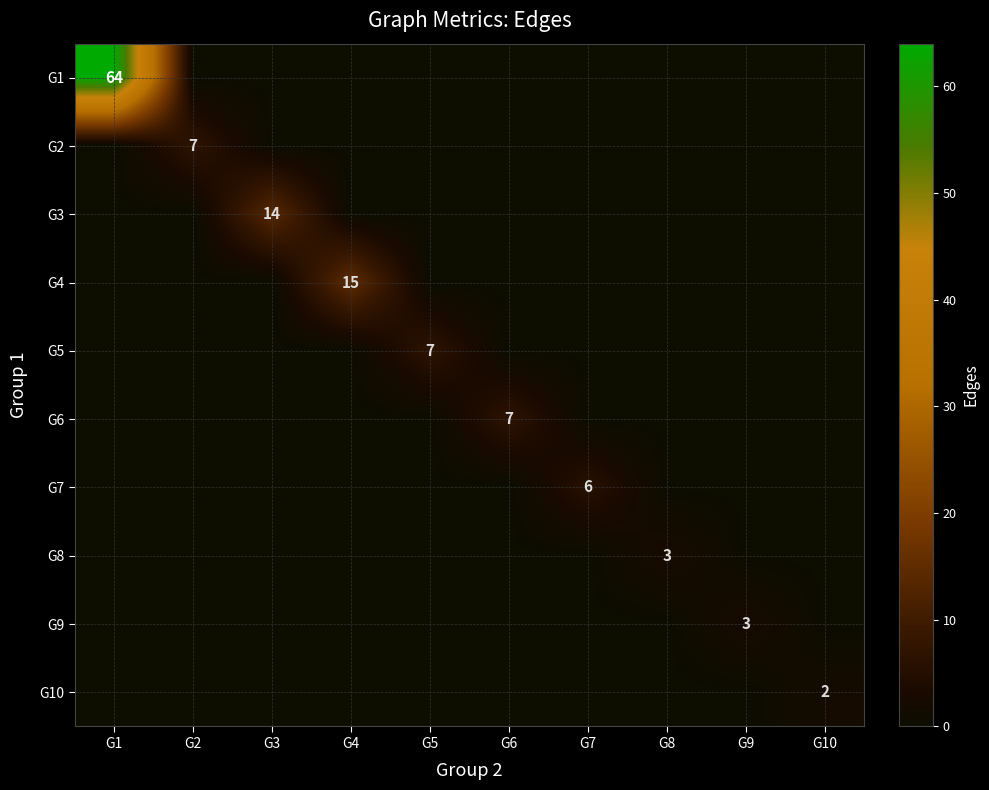

The value of G7 at G7 is 6. True or false?

True